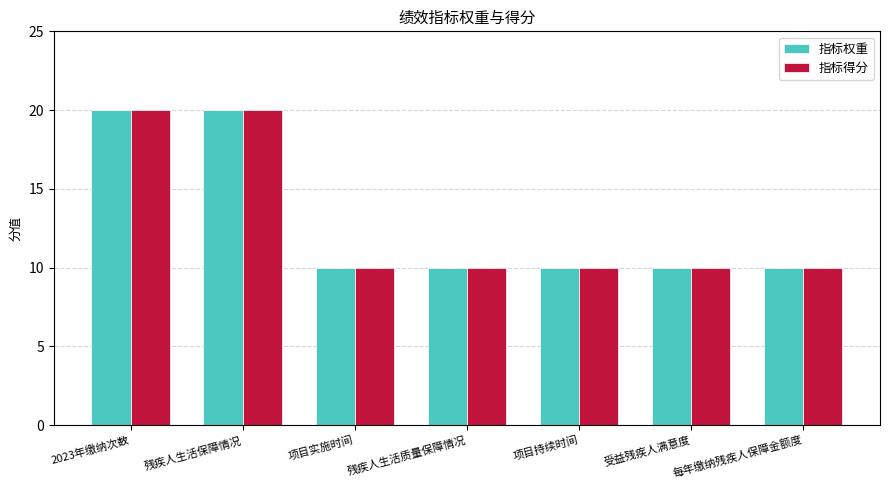

How many groups of bars are there?

7